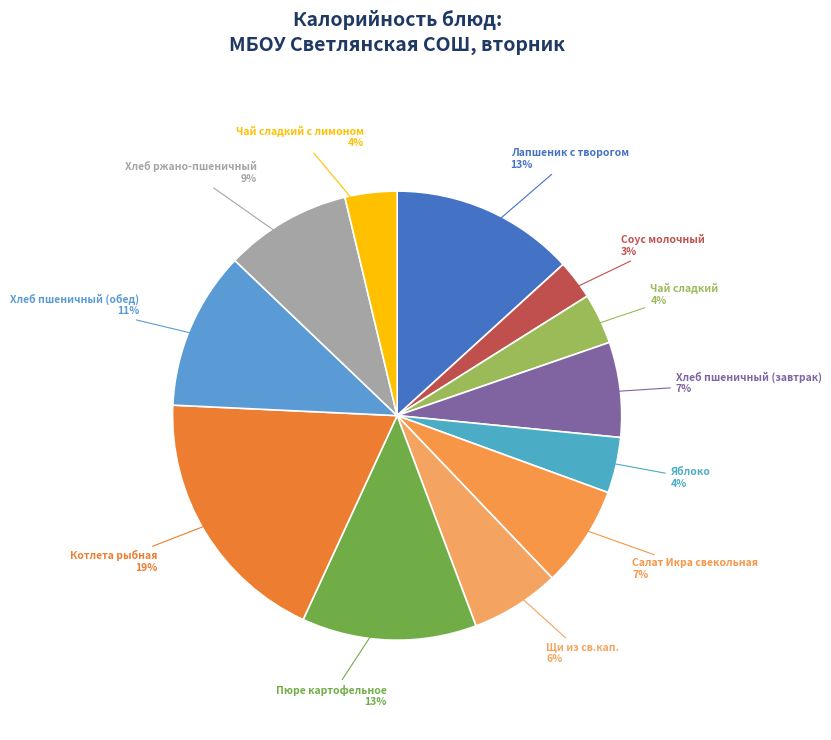

How many segments does this pie chart have?

12